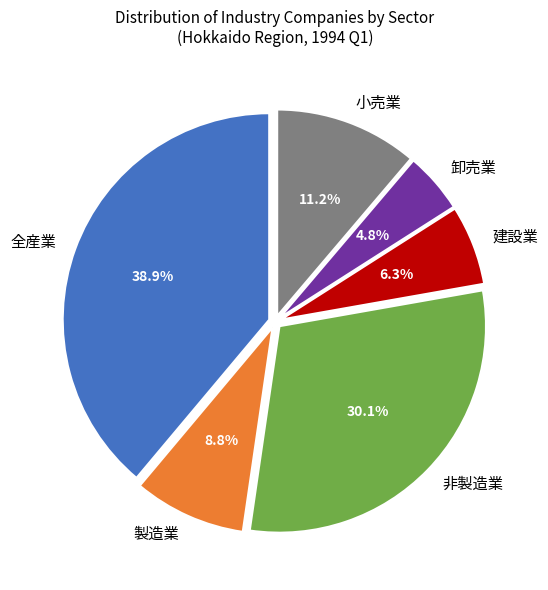

To the nearest percent, what is the difference between the 全産業 and 製造業 slice percentages?

30%